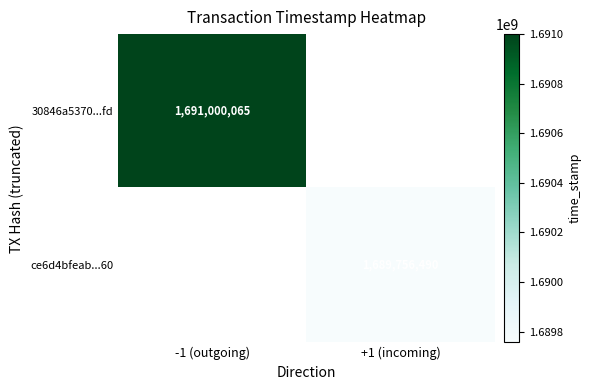

What is the greatest value displayed?

1691000065.0